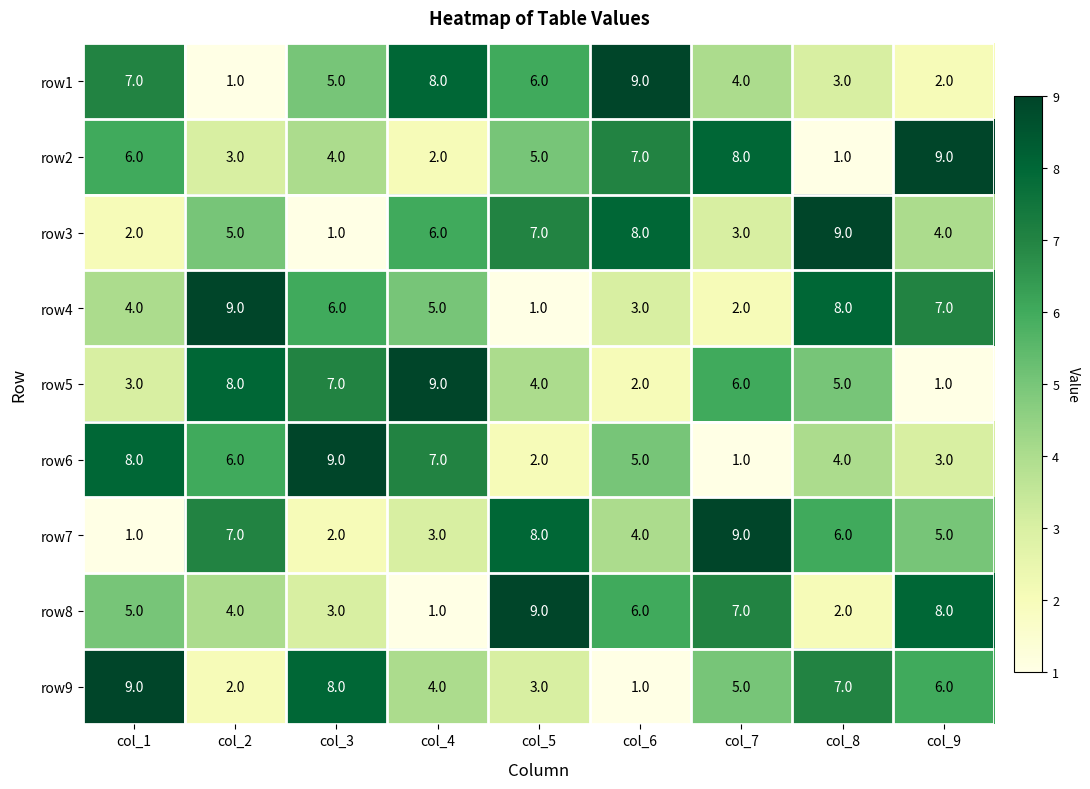

Is it true that row4 equals 4 at col_1?

True